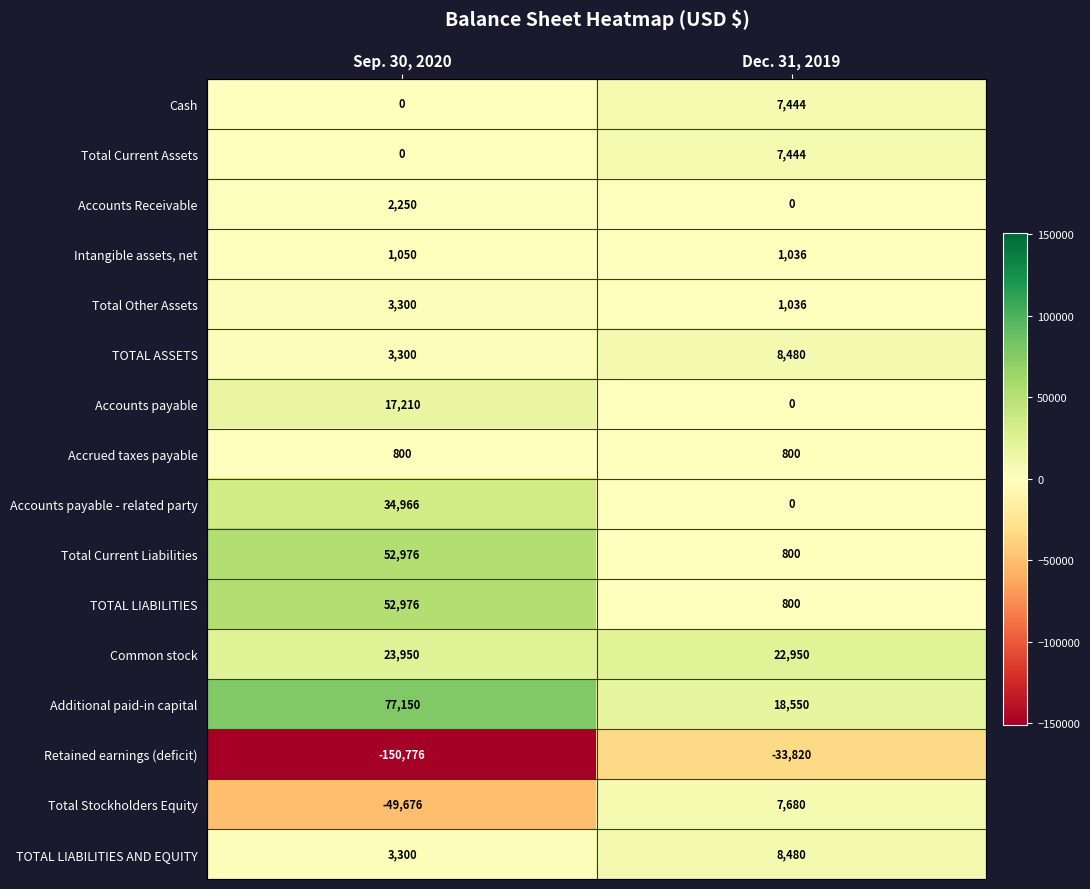

What is the total value across all series at Sep. 30, 2020?

72776